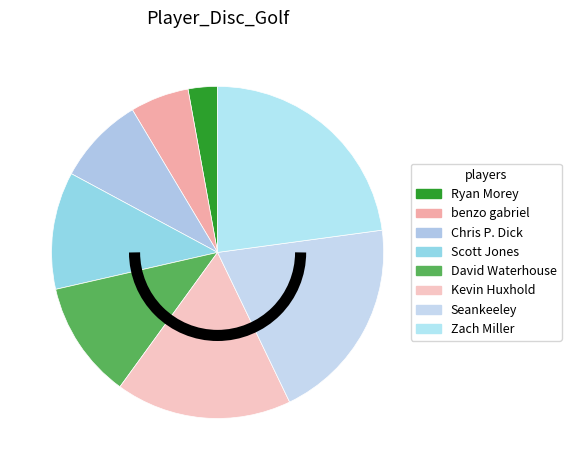

How many segments does this pie chart have?

8